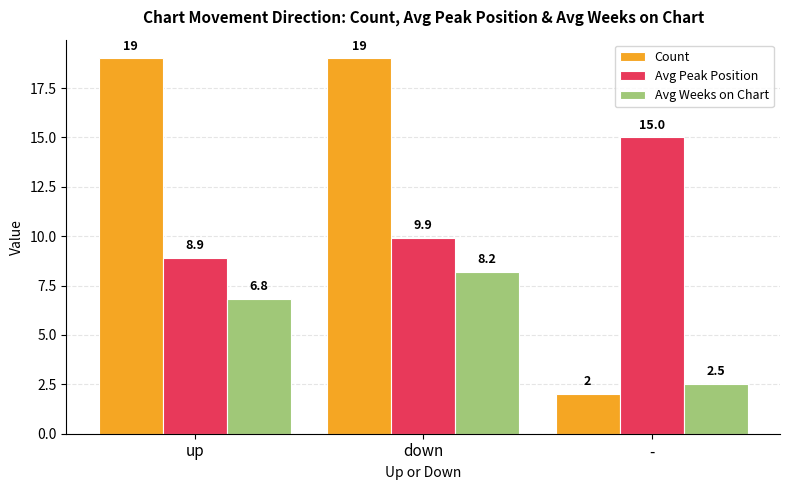

Between up and -, which series saw the biggest shift?

Count